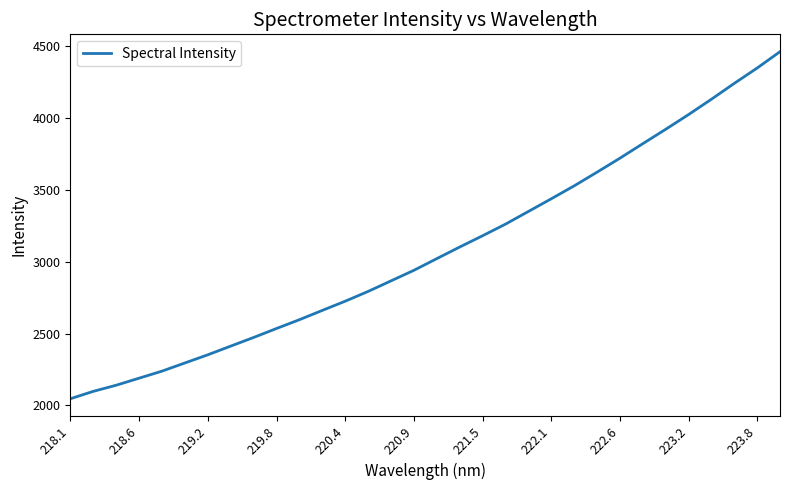

True or false: there are more than 2 points higher than both neighbors.

False